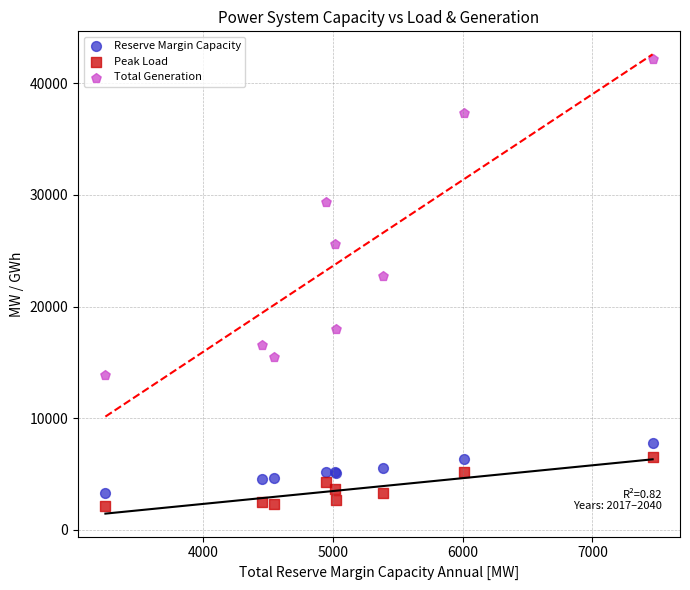

Across all series, what Y value is closest to 22140?

22747.3